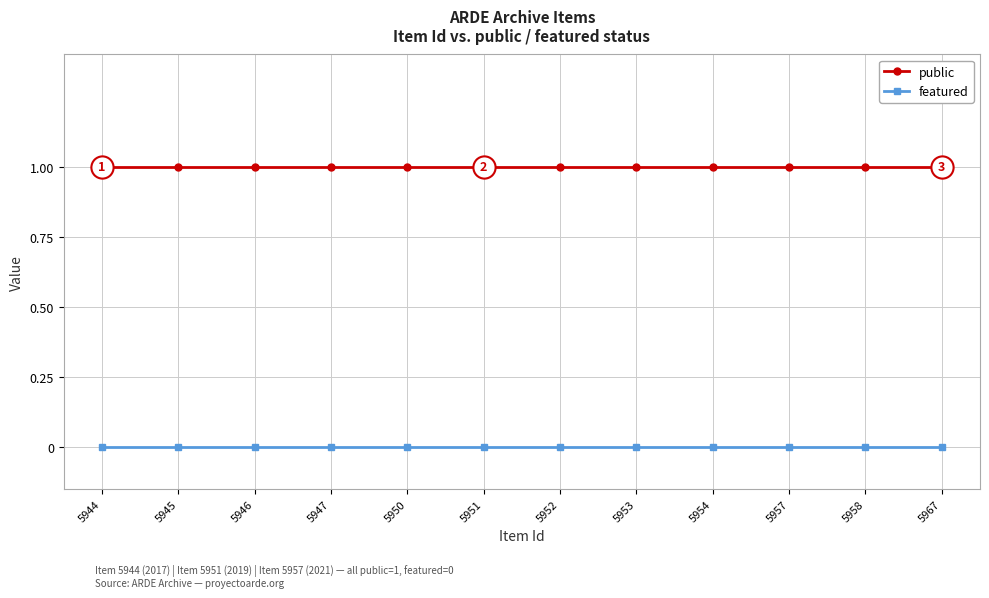

True or false: featured and public cross at least once.

False